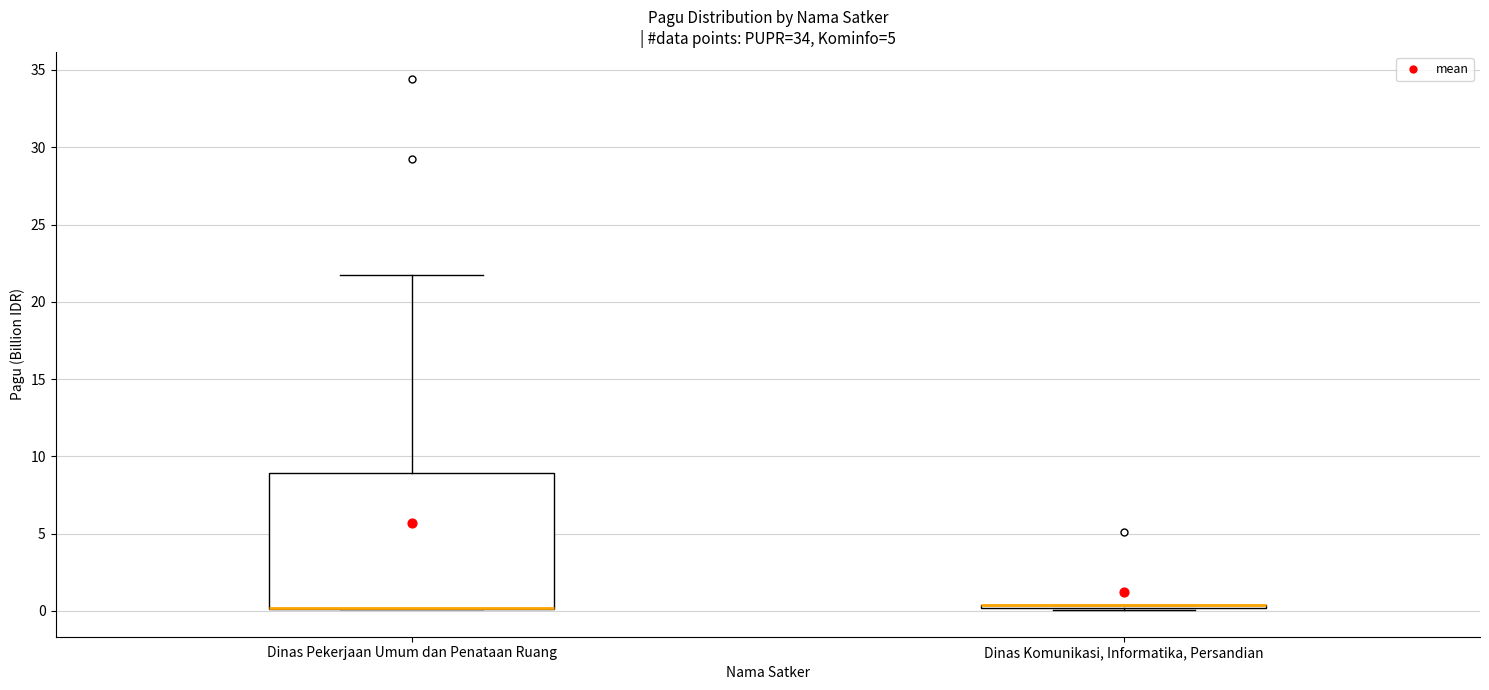

Where is the lower edge of the box for Dinas Pekerjaan Umum dan Penataan Ruang on the y-axis? The values are not printed on the chart, so give them approximately, as read against the axis.

0.0